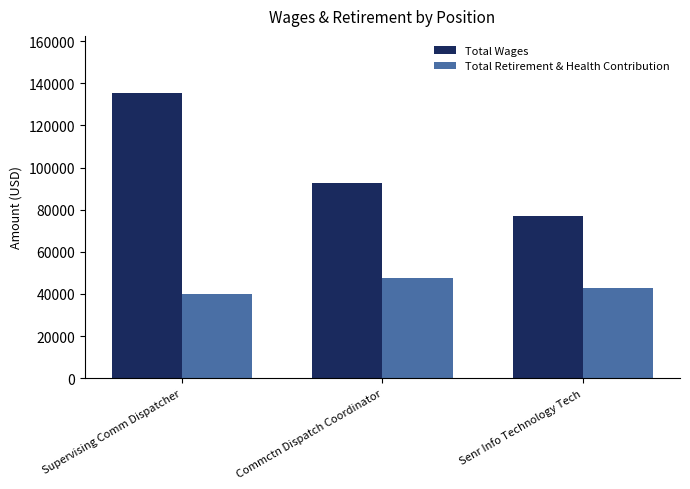

Reading right to left, extract all data points from this chart.

Total Wages: Senr Info Technology Tech=76894	Commctn Dispatch Coordinator=92634	Supervising Comm Dispatcher=135423
Total Retirement & Health Contribution: Senr Info Technology Tech=42712	Commctn Dispatch Coordinator=47799	Supervising Comm Dispatcher=40050